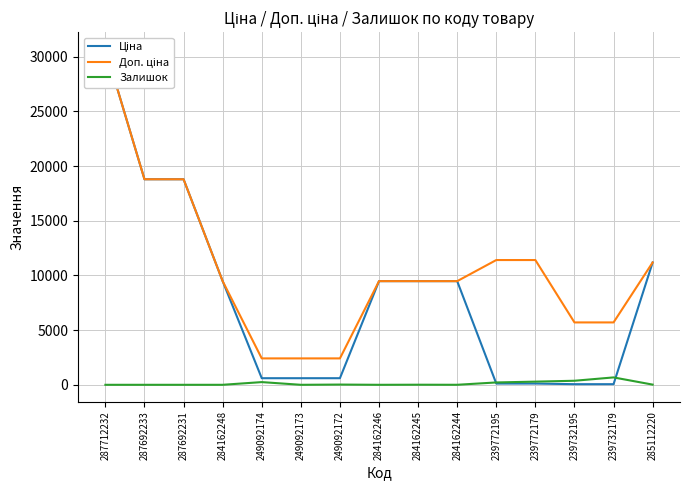

How many categories are shown in the chart?

15